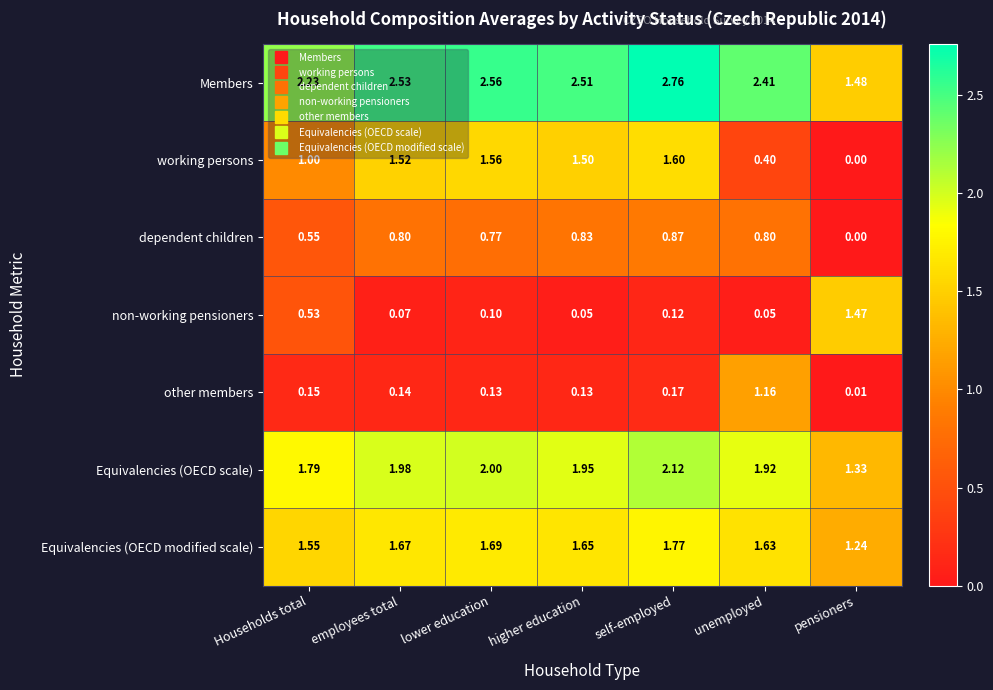

At which category does the chart reach its minimum across all series?

pensioners